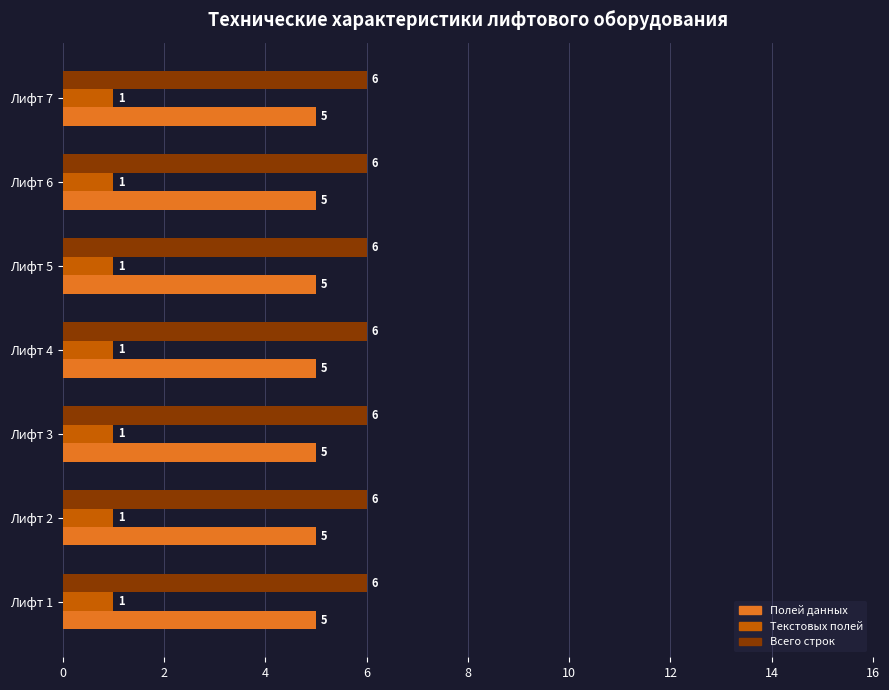

True or false: Полей данных has a value of 8 at Лифт 6.

False